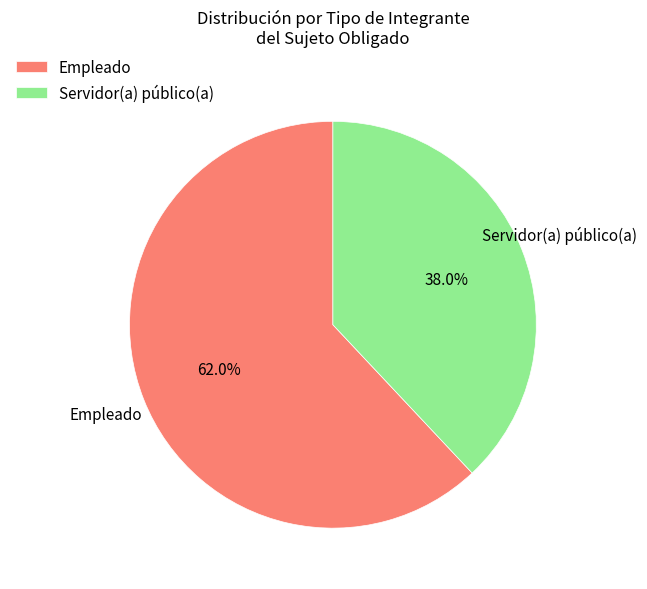

The Empleado slice represents 76% of the pie. True or false?

False